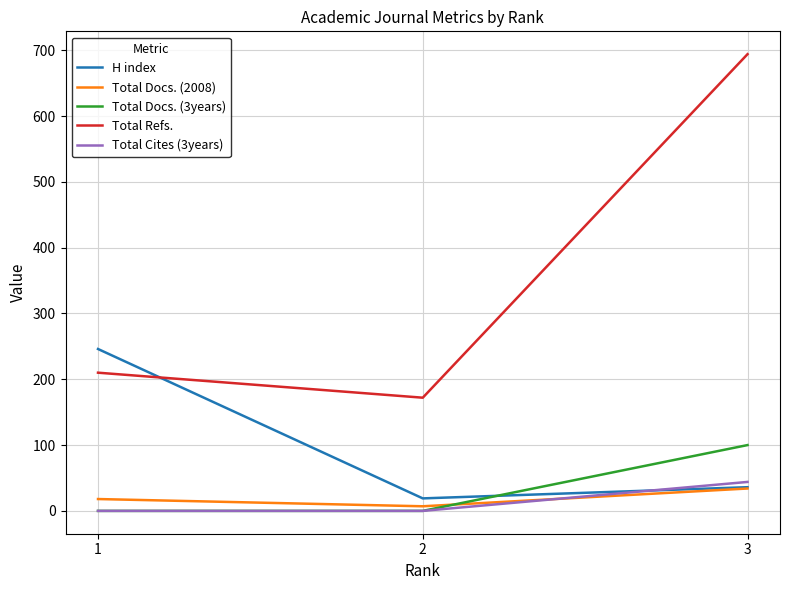

How many values in the Total Refs. series are below 210?

1